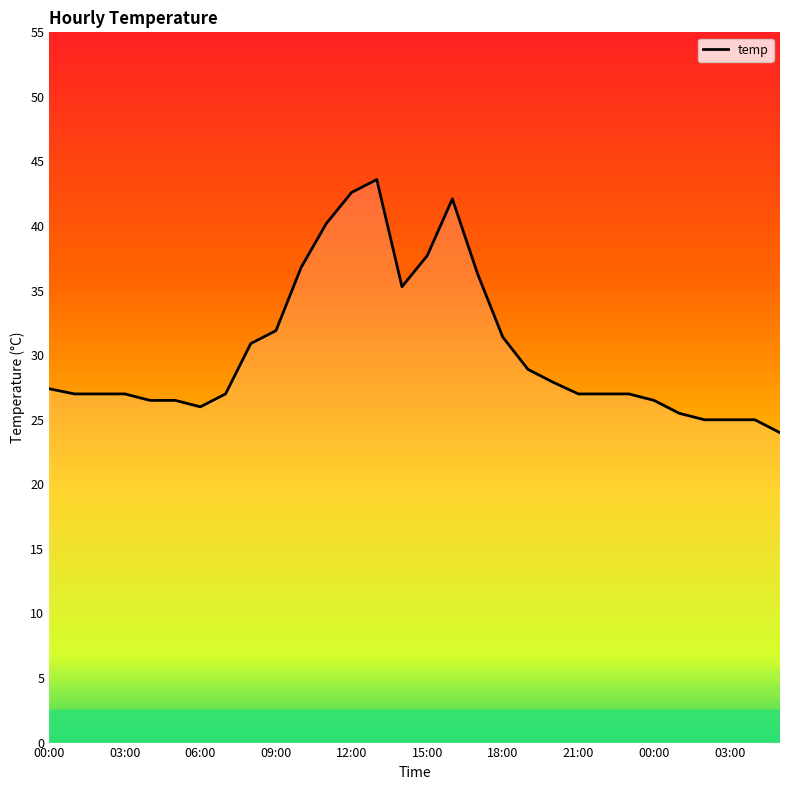

What is the minimum value shown in the chart?

24.0